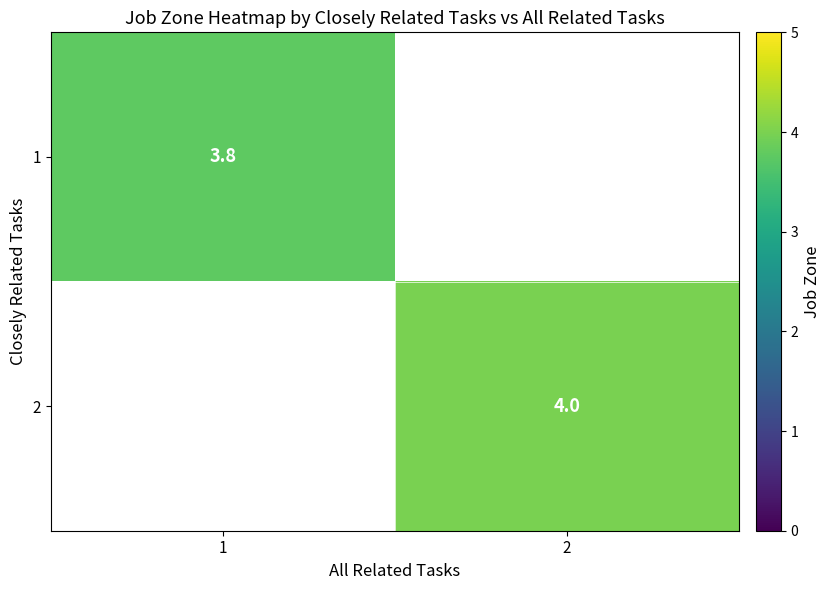

Is the value of row_0 at 2 greater than the value of row_1 at 2?

No